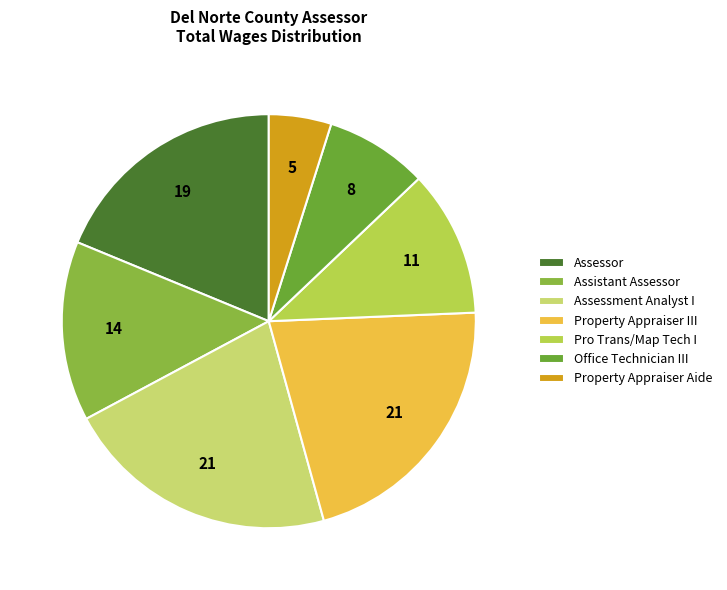

Which has a higher value, Pro Trans/Map Tech I or Assessment Analyst I?

Assessment Analyst I